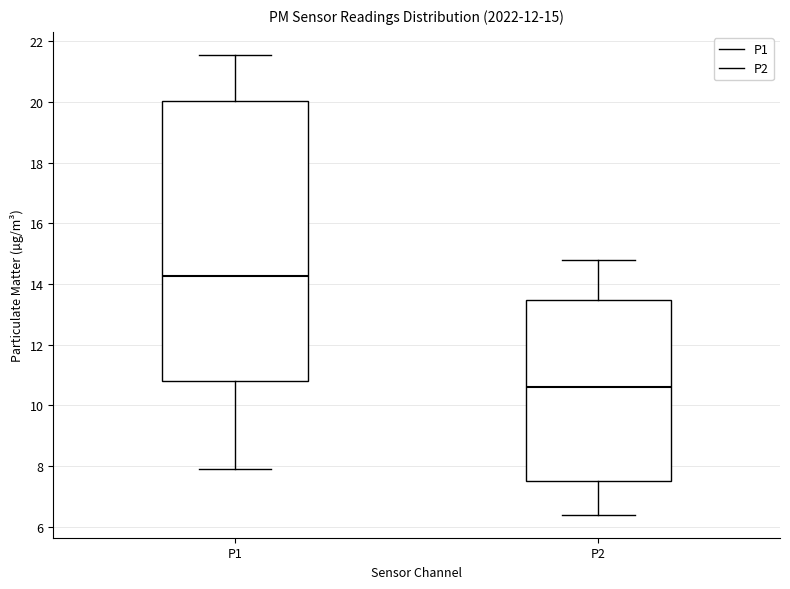

Which box's median line is the highest?

P1